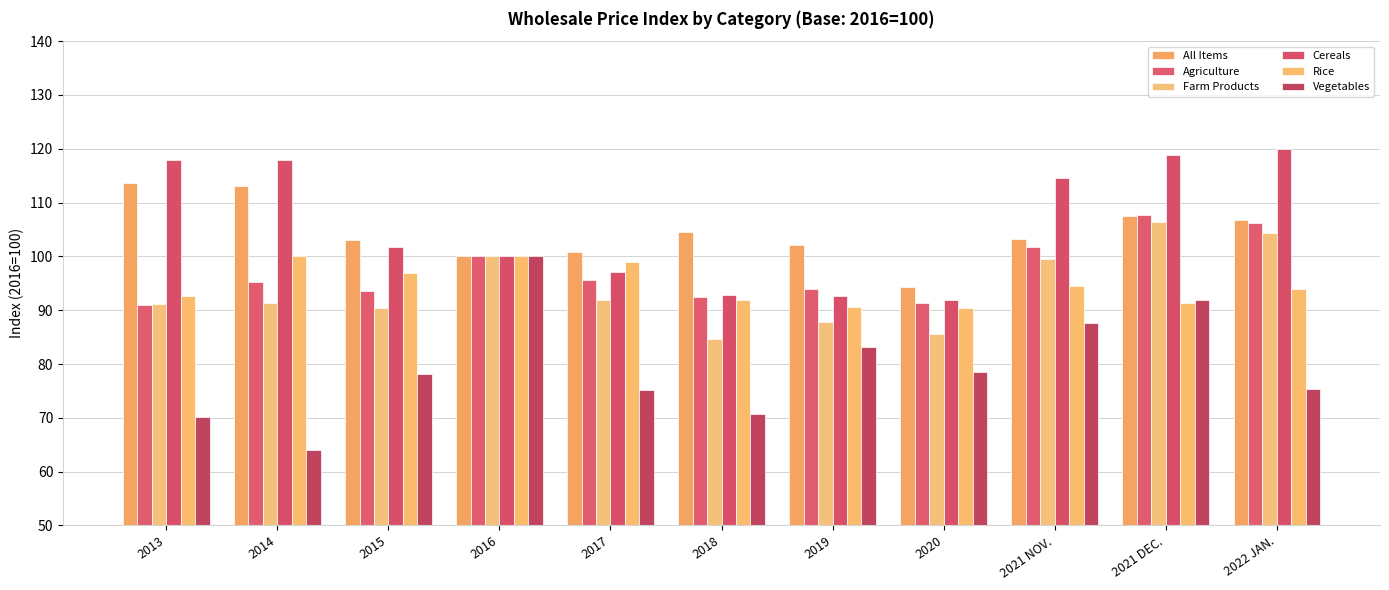

Which series has the largest range (max minus min)?

Vegetables